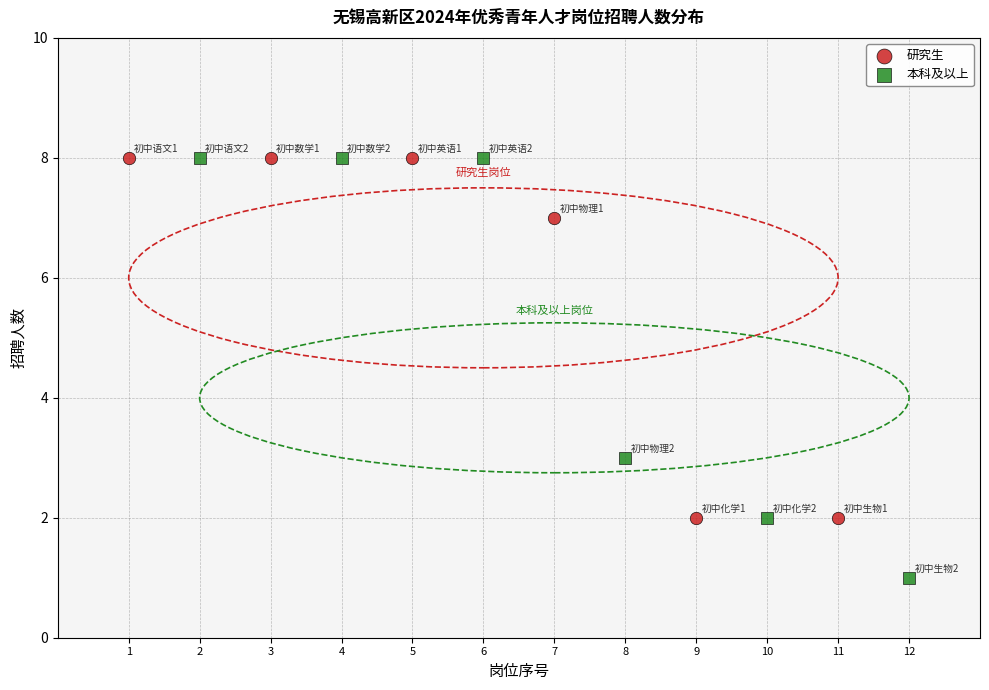

Which series reaches the minimum Y coordinate?

本科及以上